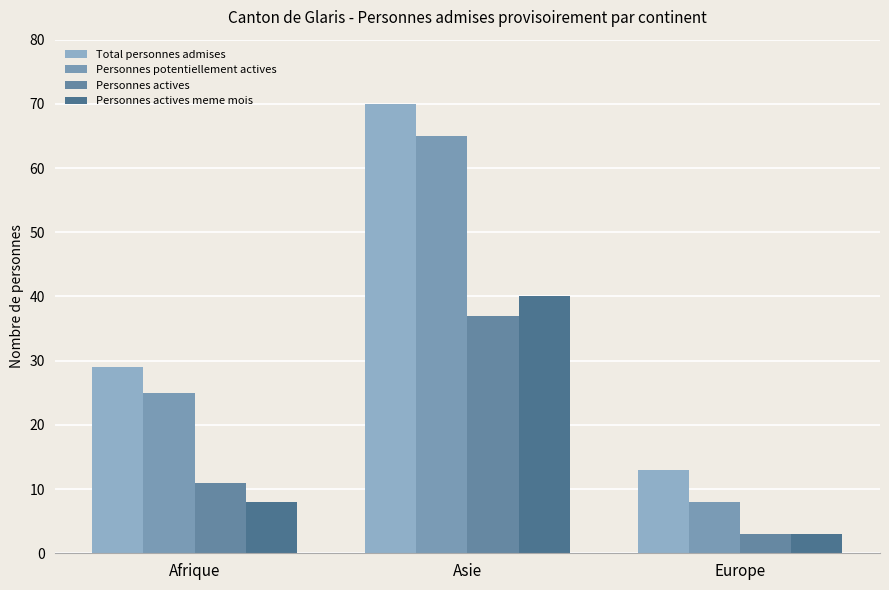

At which category is the sum across all series the highest?

Asie